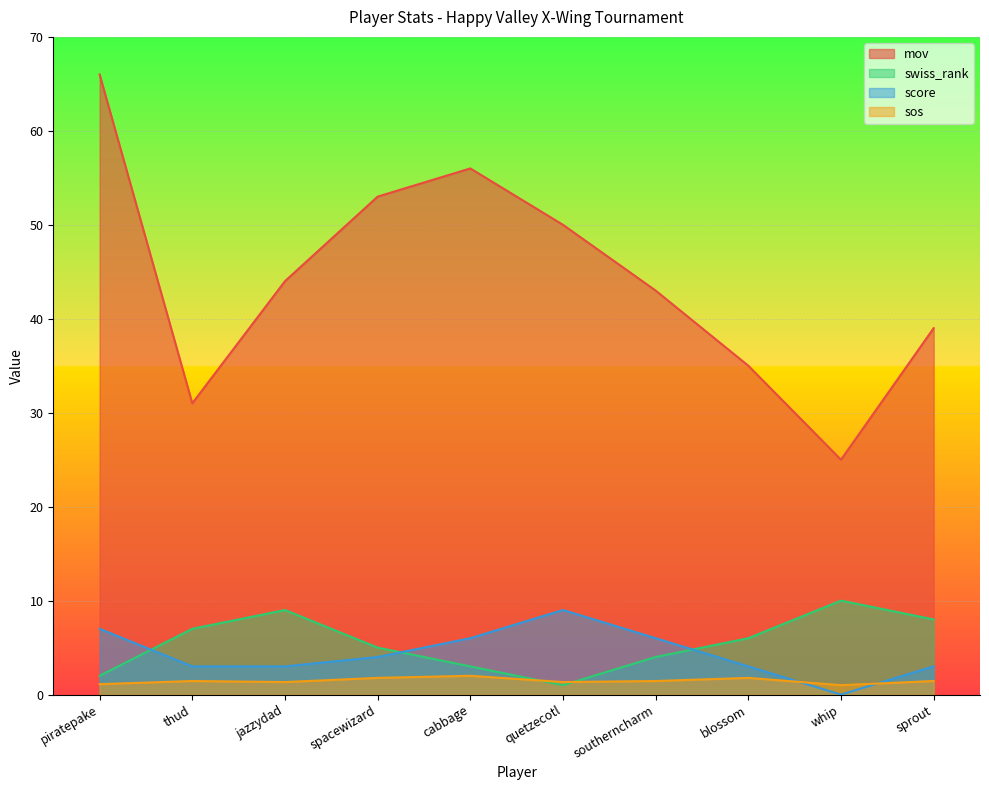

Between blossom and quetzecotl, which is larger?

quetzecotl